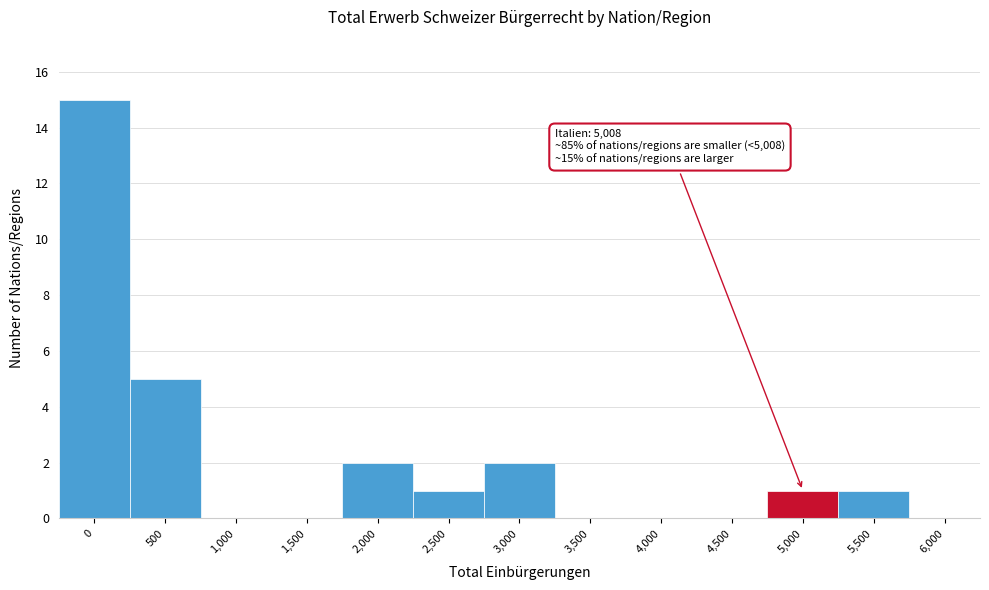

Reading left to right, list all the values displayed in this chart.

0=15	500=5	1,000=0	1,500=0	2,000=2	2,500=1	3,000=2	3,500=0	4,000=0	4,500=0	5,000=1	5,500=1	6,000=0